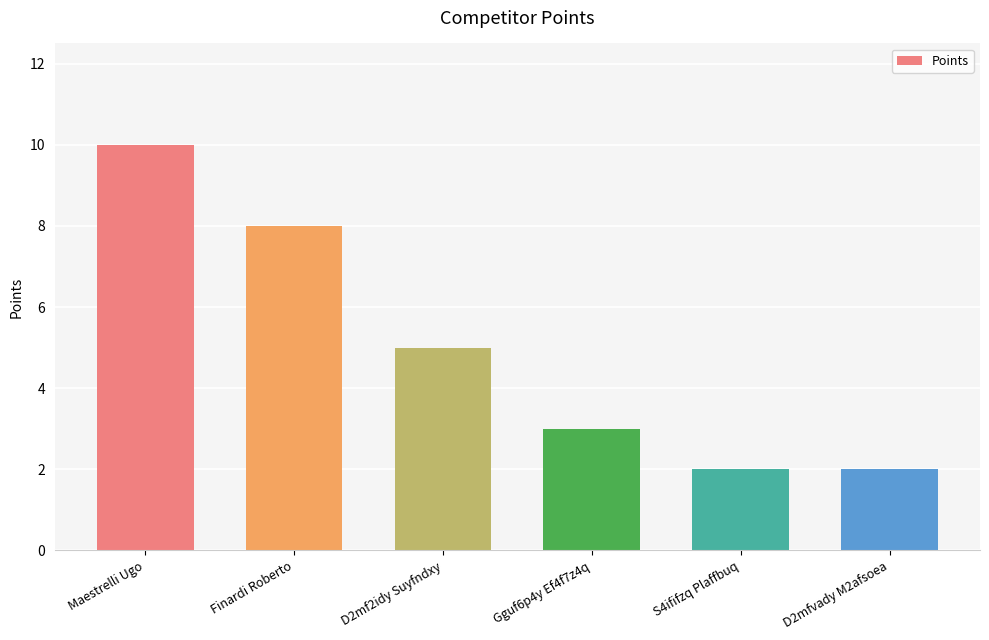

At which category does the chart reach its peak across all series?

Maestrelli Ugo